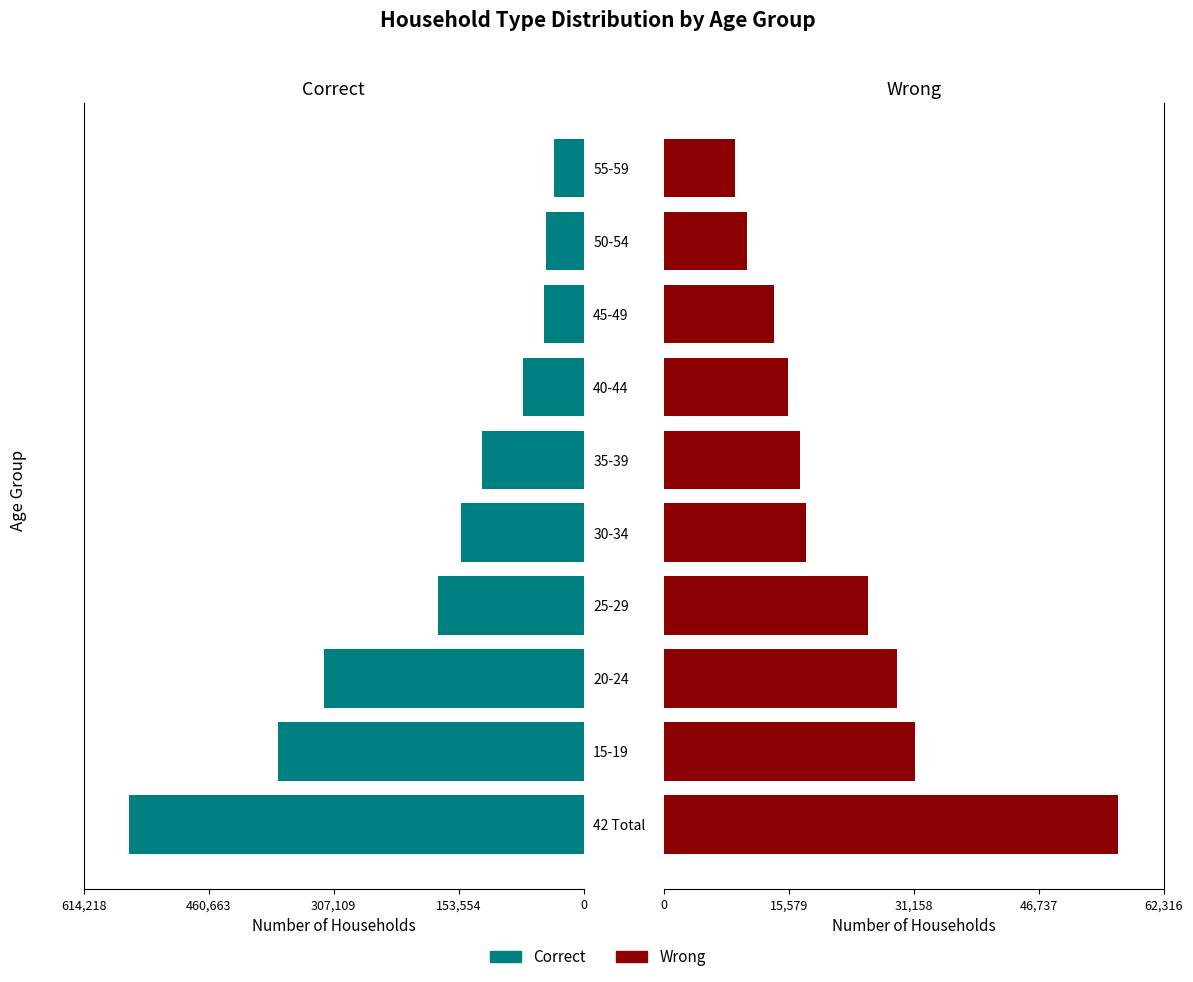

Which series has the widest spread of values?

Correct